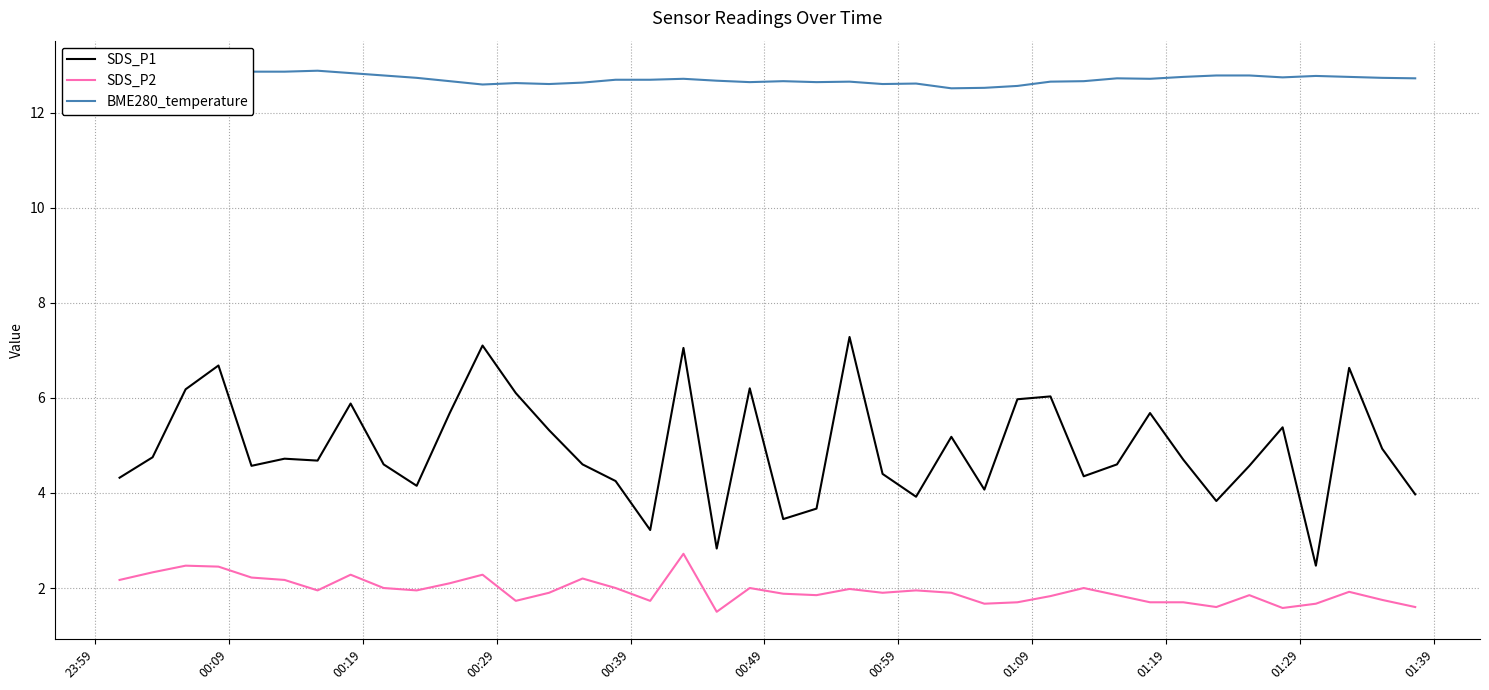

What is the value of the SDS_P2 point at the 7th from the left?

1.9